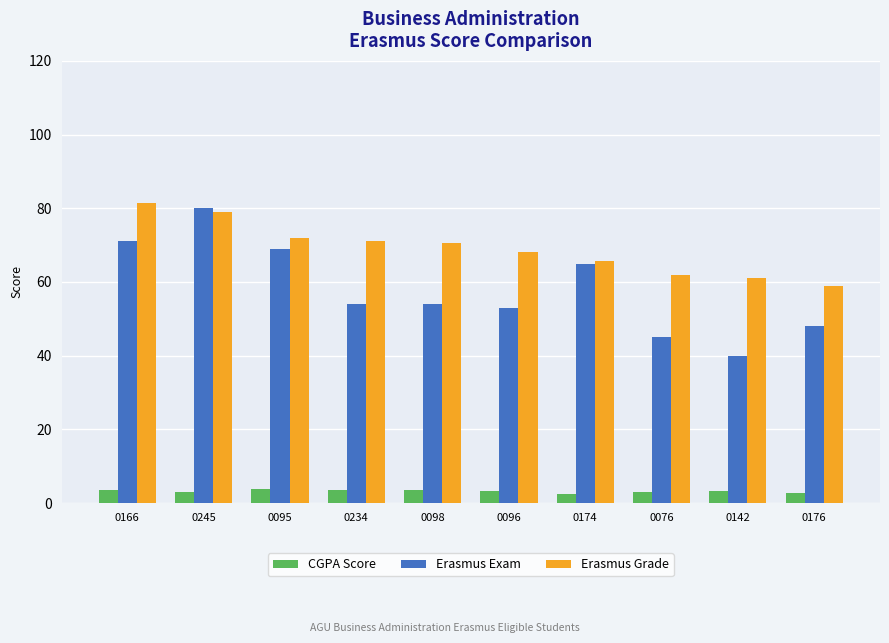

Which series has the widest spread of values?

Erasmus Exam